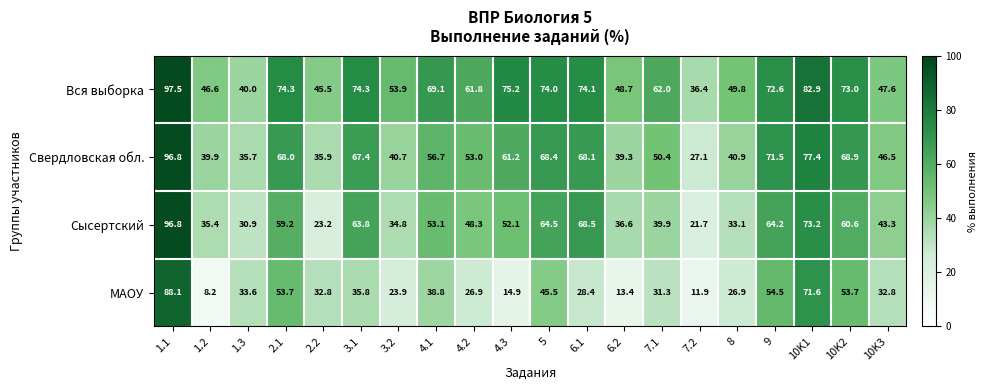

Is it true that Сысертский equals 6.1 at 7.2?

False